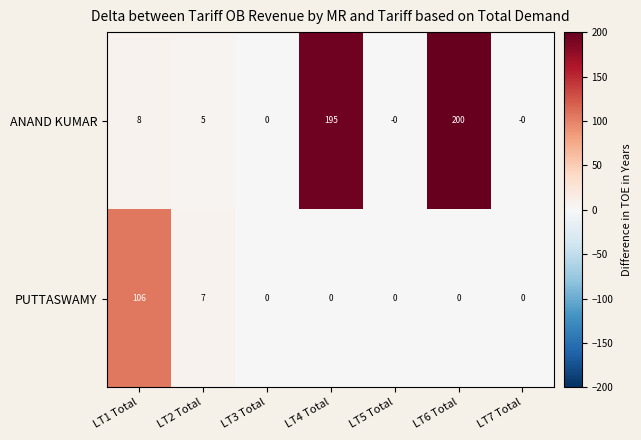

How many categories are shown in the chart?

7